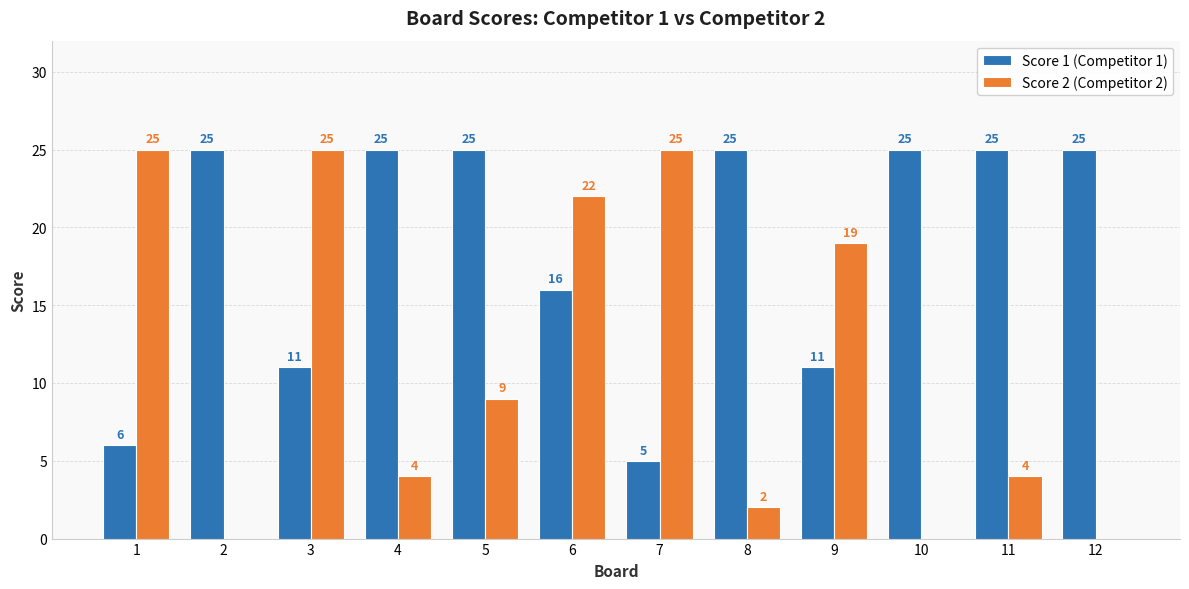

At which category is the sum across all series the highest?

6